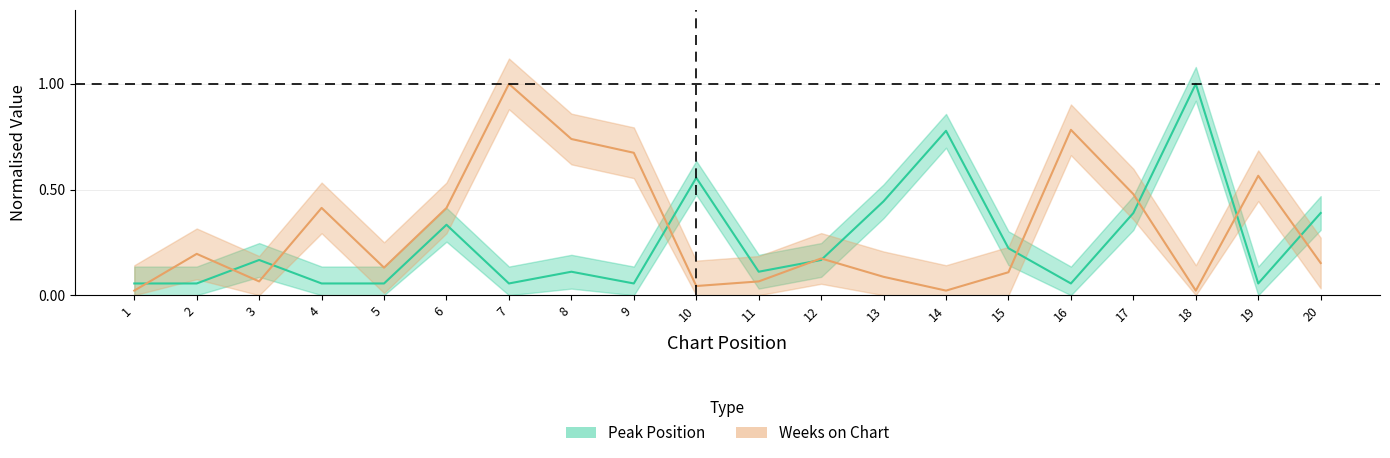

Which series ends up on top after the final intersection of Weeks on Chart and Peak Position?

Peak Position